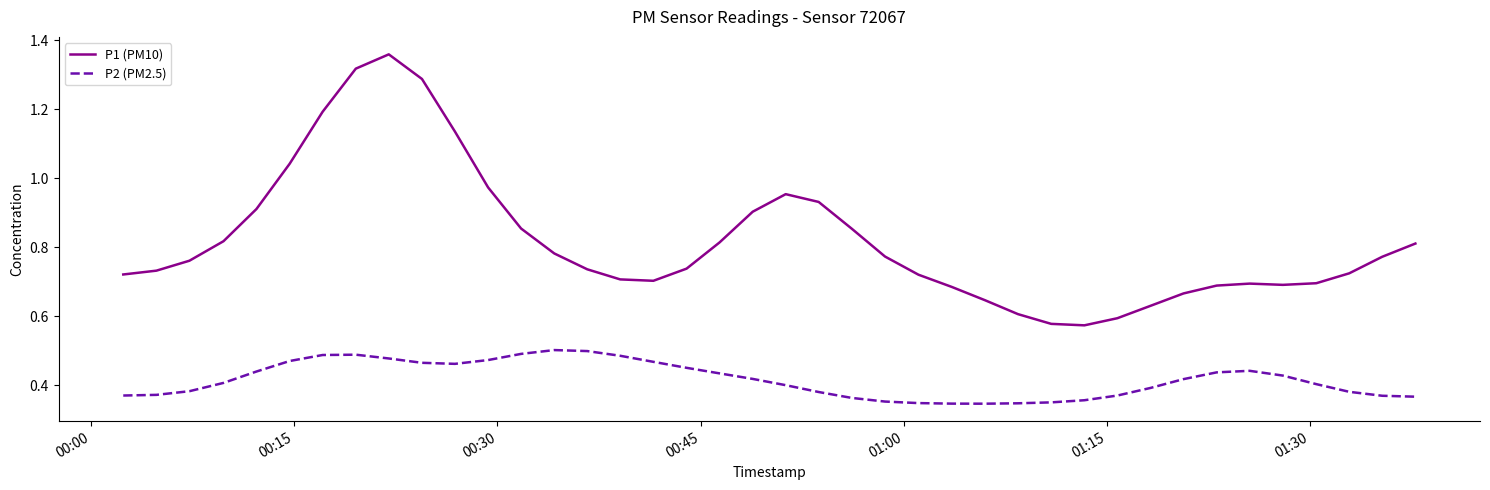

Rank the series by their average value, from highest to lowest.

P1 (PM10), P2 (PM2.5)